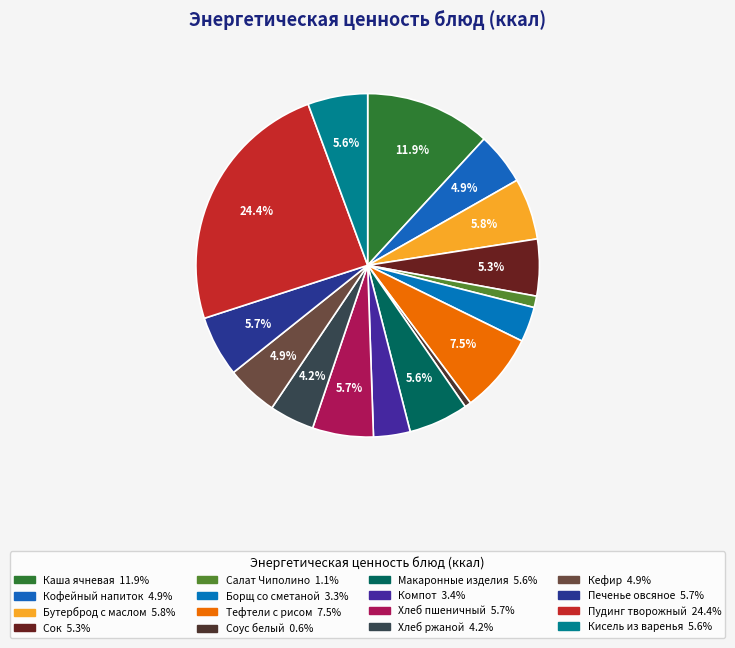

Does Хлеб пшеничный account for over 50% of the chart?

No